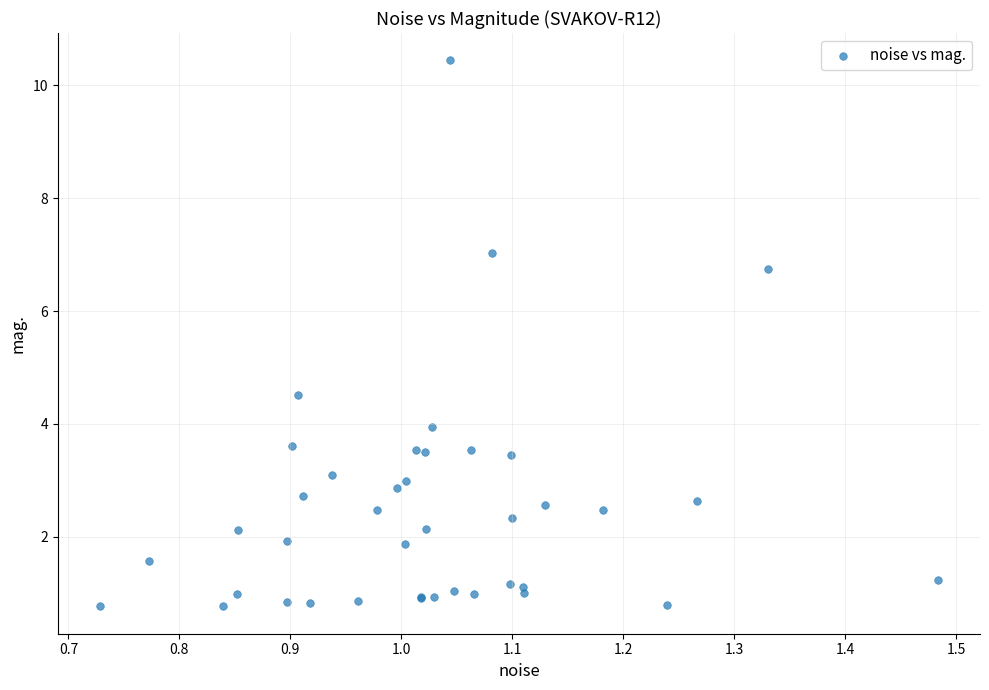

What Y value in the scatter plot is closest to 5?

4.5